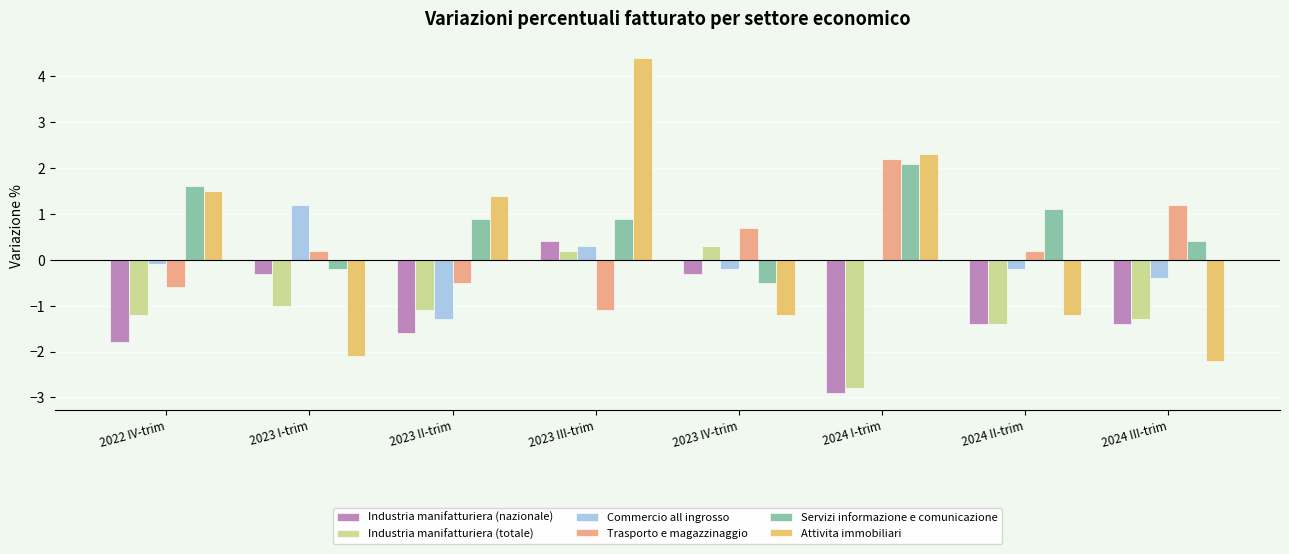

Between 2023 I-trim and 2024 III-trim, which series saw the biggest shift?

Commercio all ingrosso